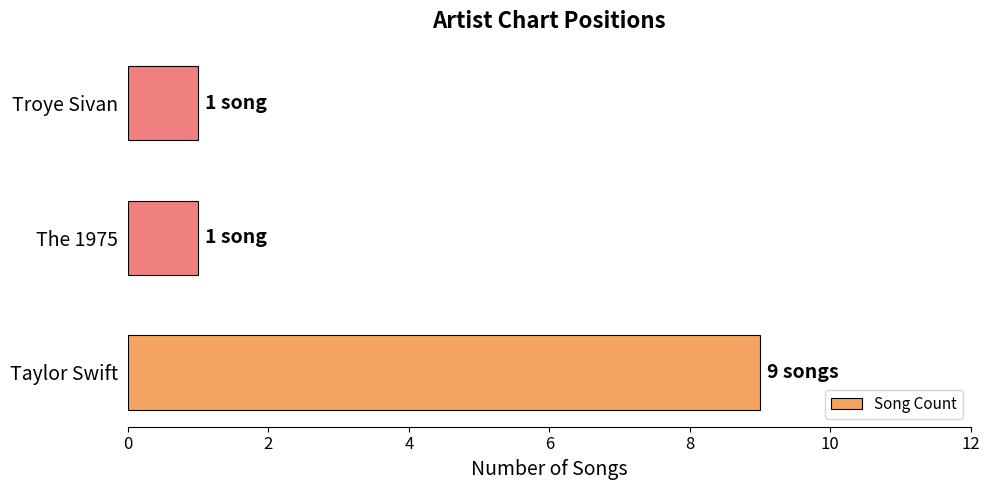

What is the maximum value shown in the chart?

9